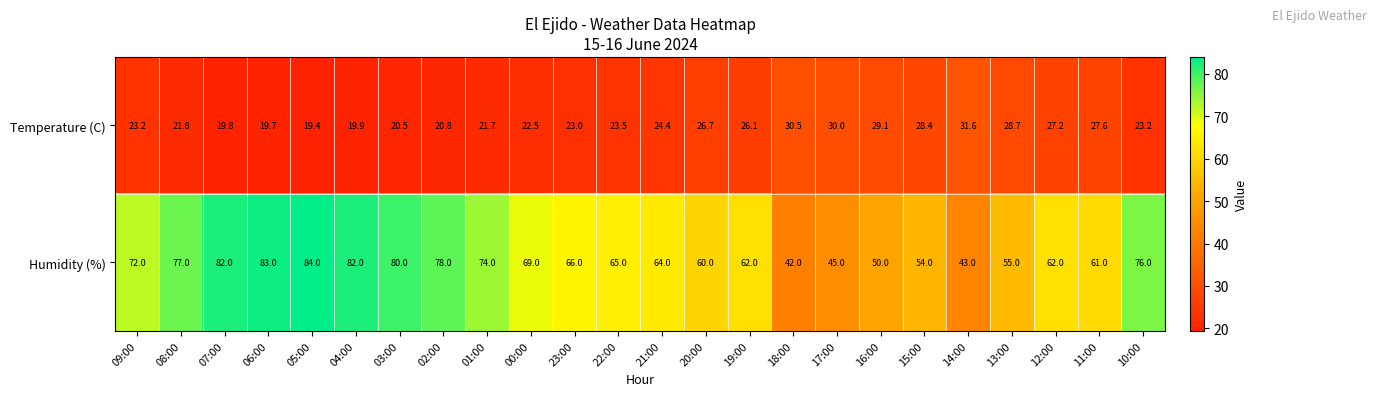

What is the maximum value for Humidity (%)?

84.0